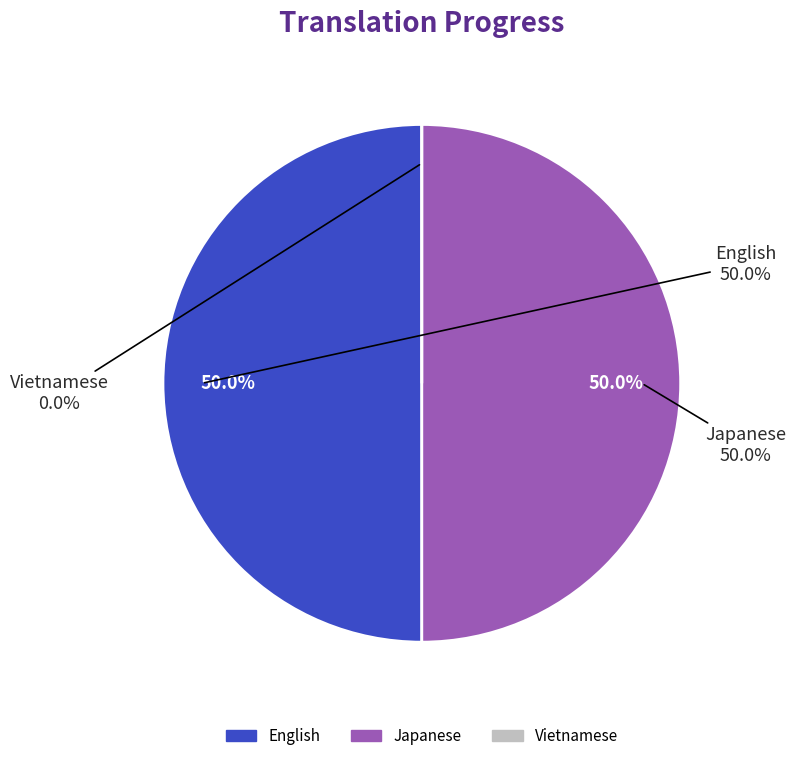

To the nearest percent, what is the combined percentage of English and Japanese?

100%